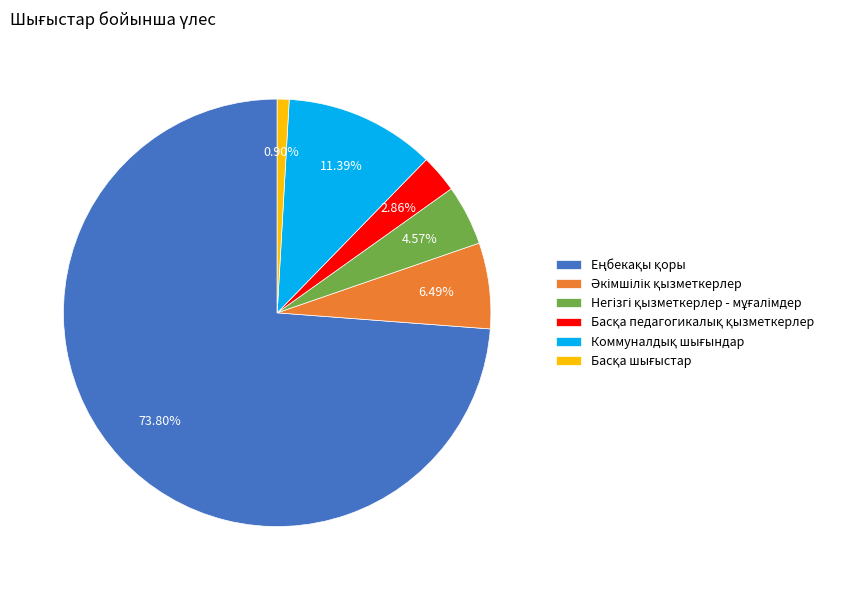

Is there a majority slice in this chart?

Yes